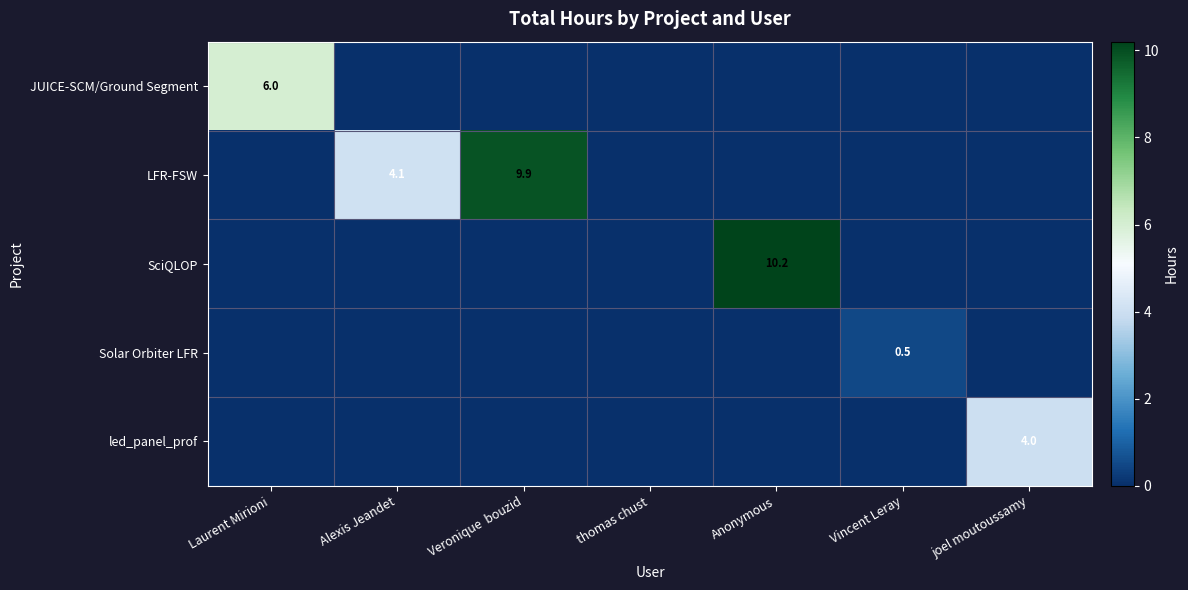

Is it true that LFR-FSW equals 5.6 at Veronique  bouzid?

False